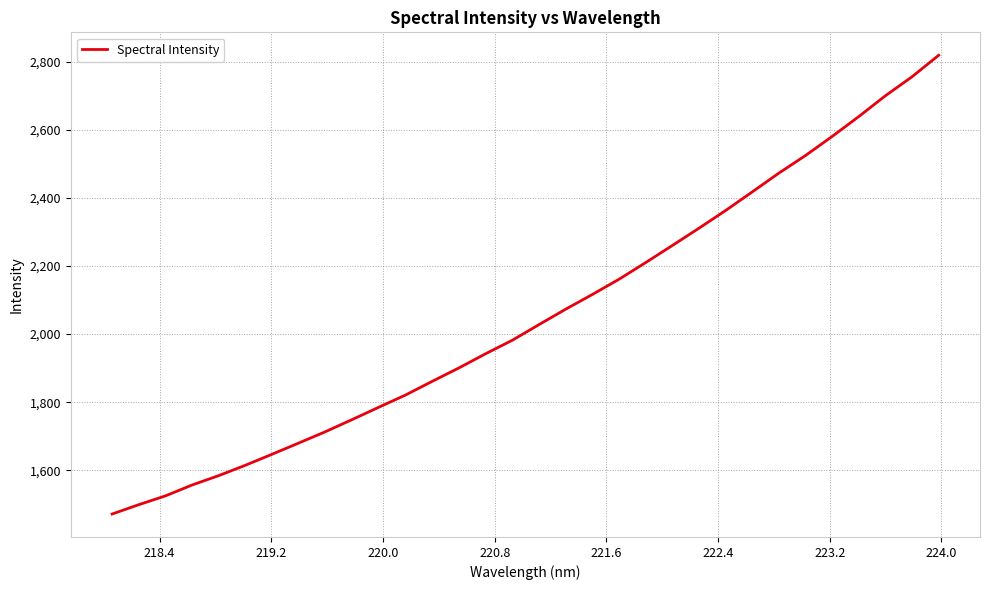

What is the difference between the maximum and minimum values?

1346.9